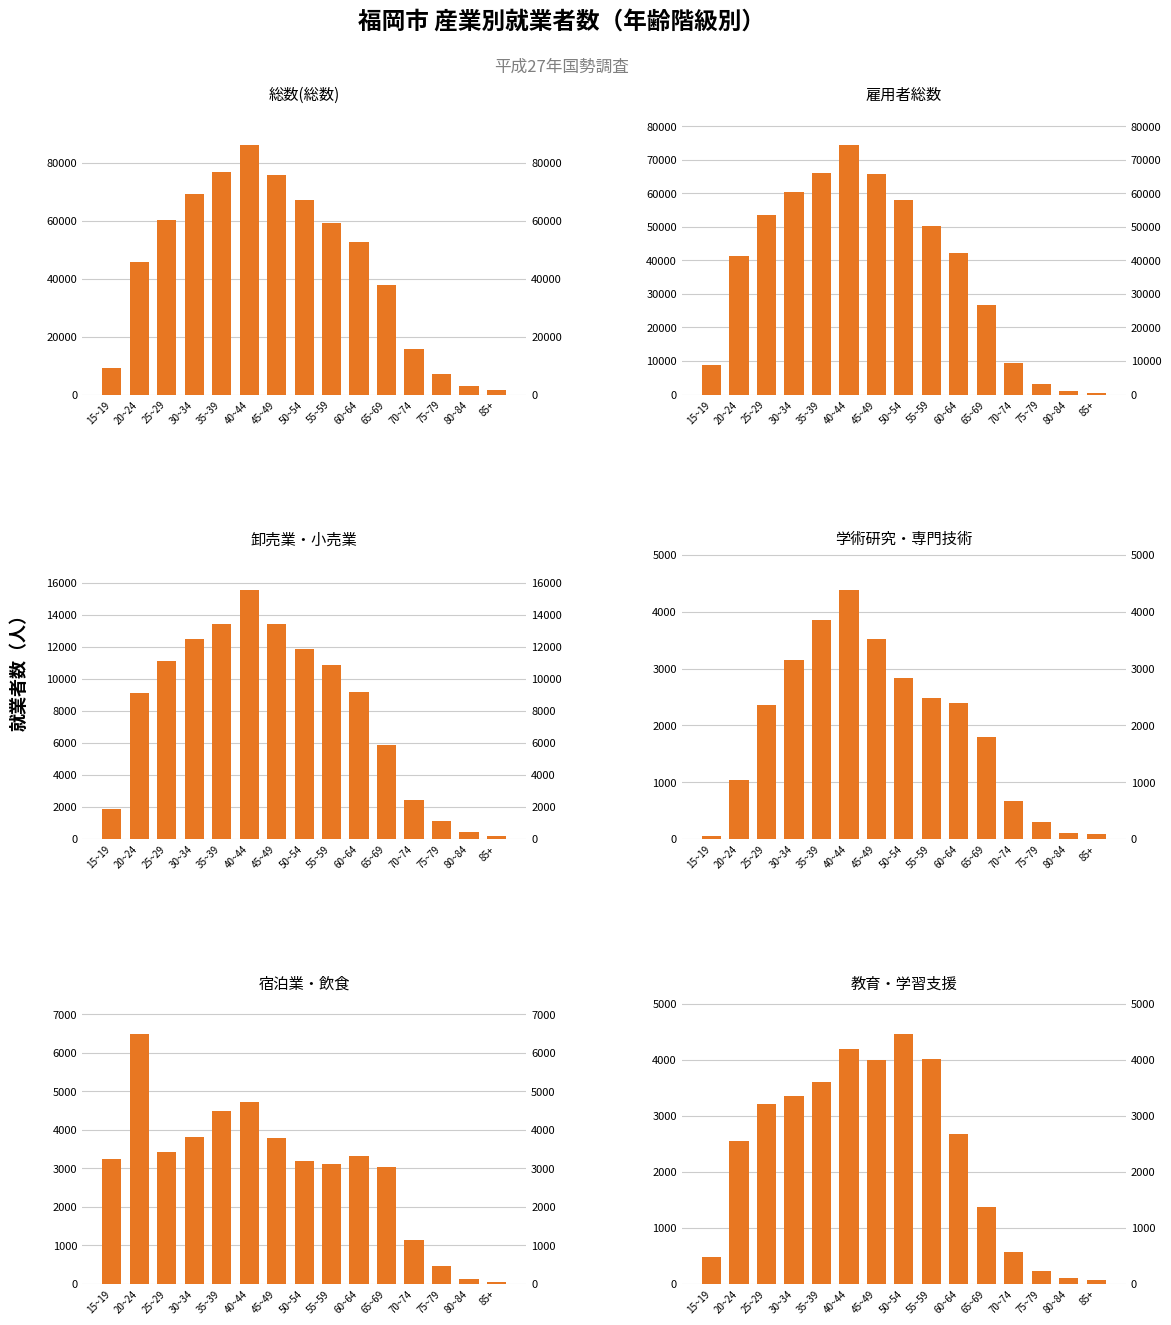

Which series has the largest total across all categories?

総数(総数)